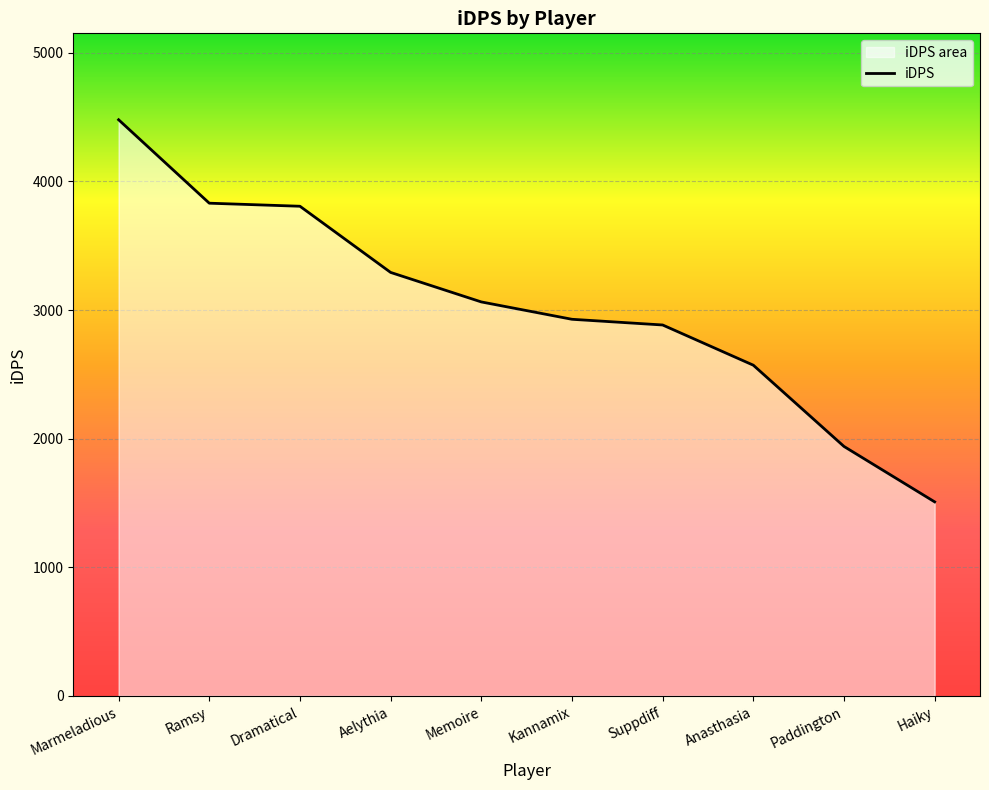

What is the label of the 5th point from the right?

Kannamix